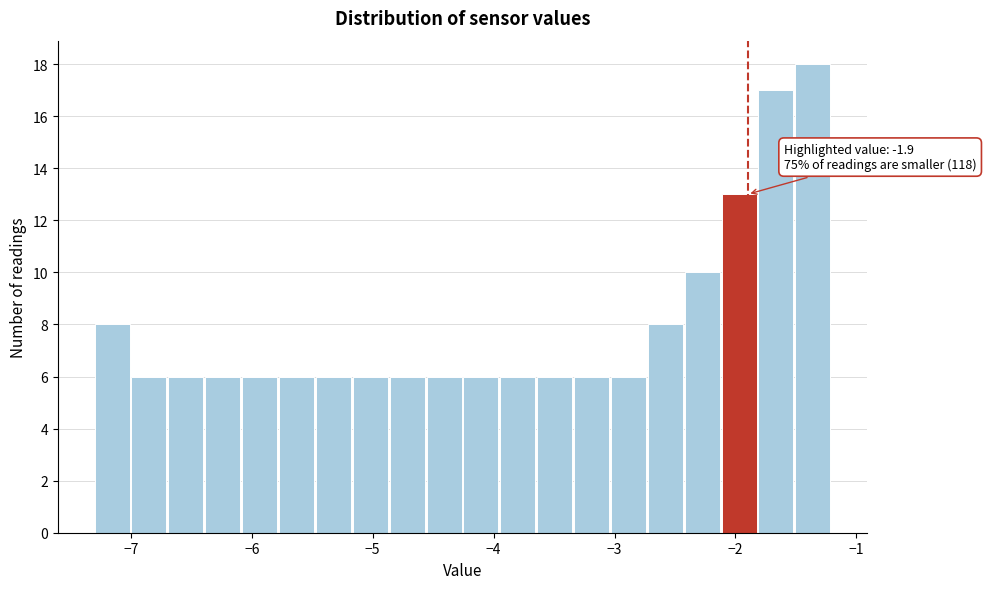

Around what value on the x-axis is the tallest bar? Give the approximate position of its centre, as read against the axis.

-1.4